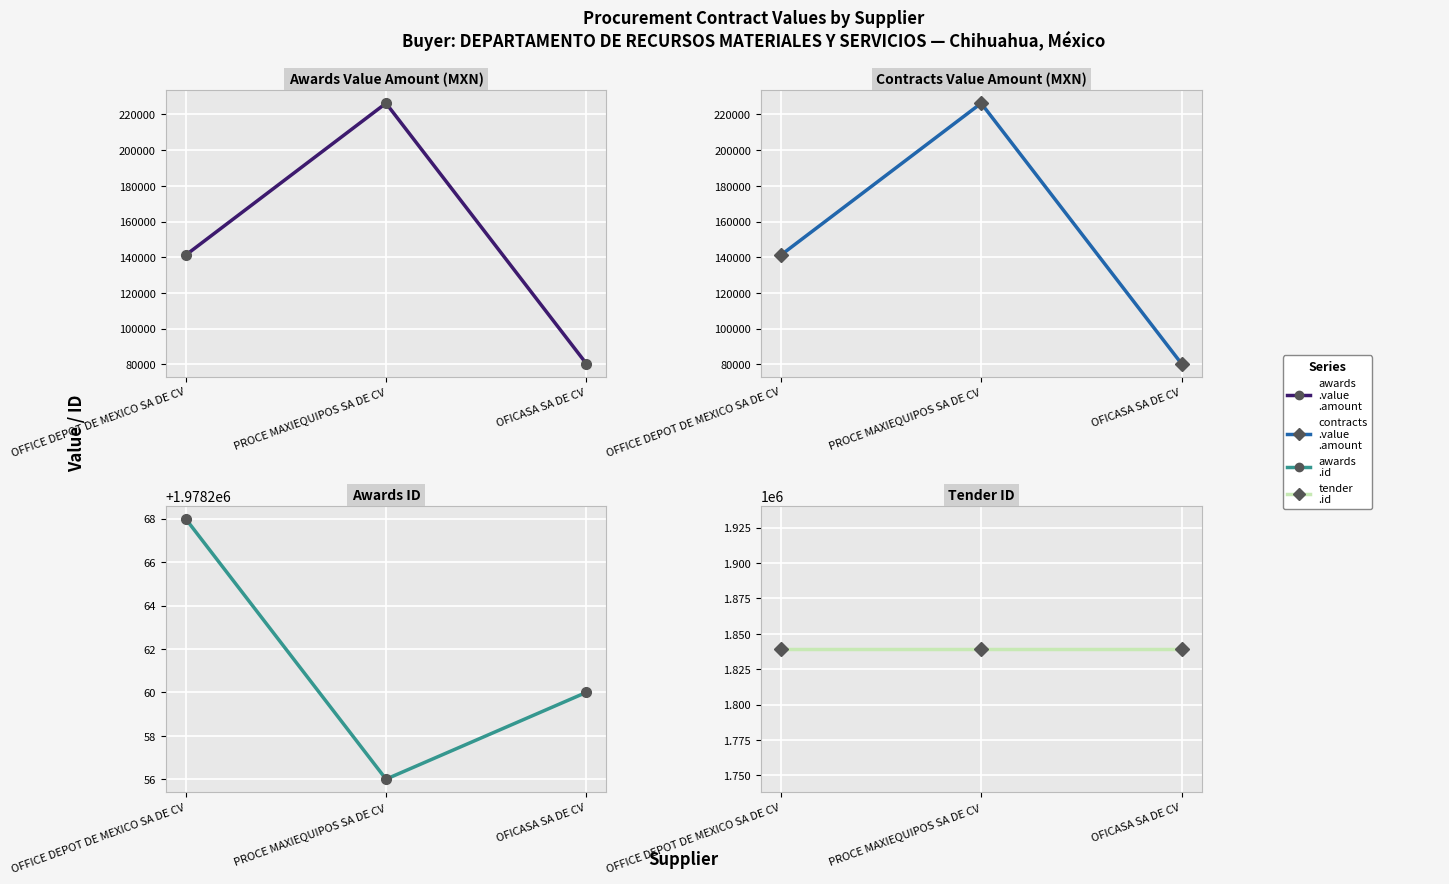

Reading left to right, transcribe all the data shown in this chart.

awards.value.amount: 141177.5	226293.1	80372.0
contracts.value.amount: 141177.5	226293.1	80372.0
awards.id: 1978268.0	1978256.0	1978260.0
tender.id: 1839313.0	1839313.0	1839313.0